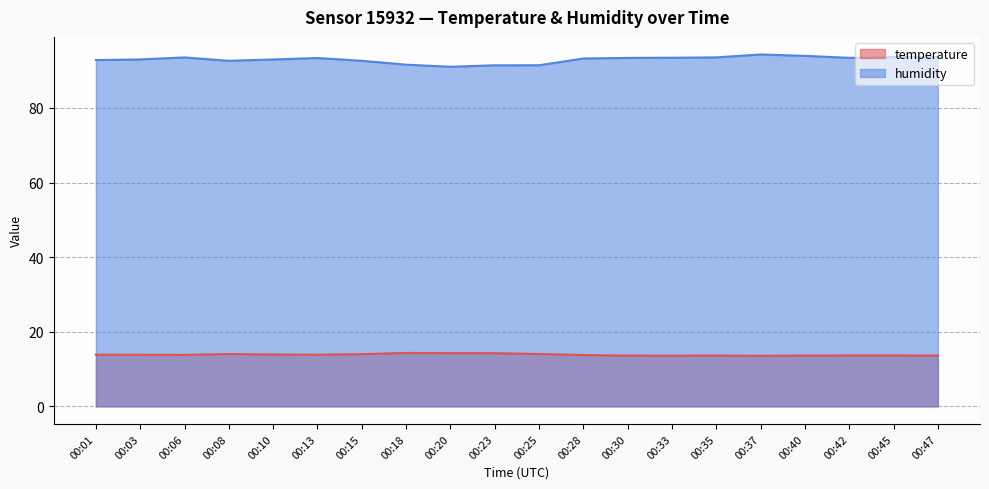

What is the difference between the maximum and minimum values in the temperature series?

0.8